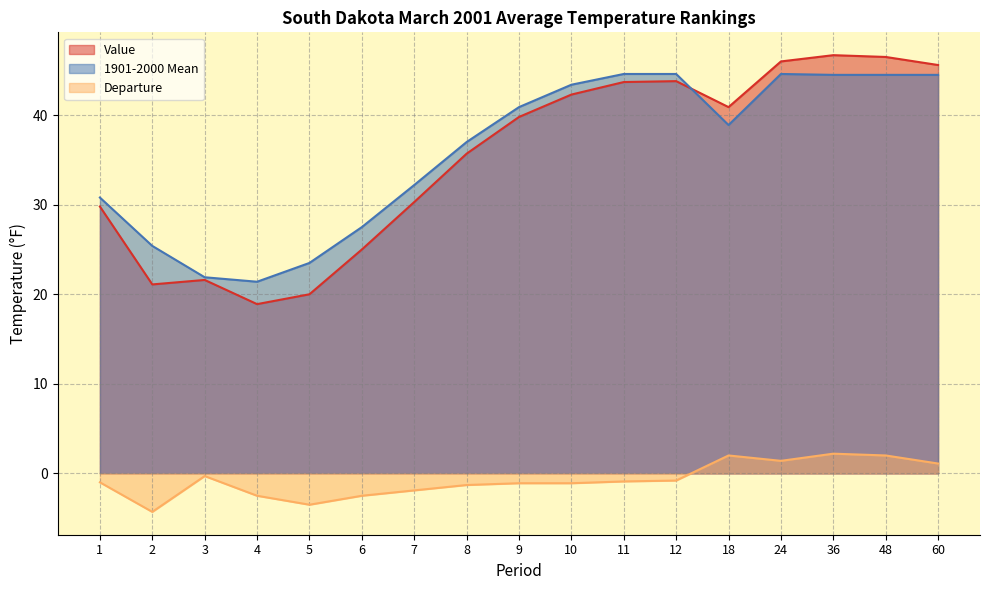

What is the lowest value of the Departure series?

-4.3